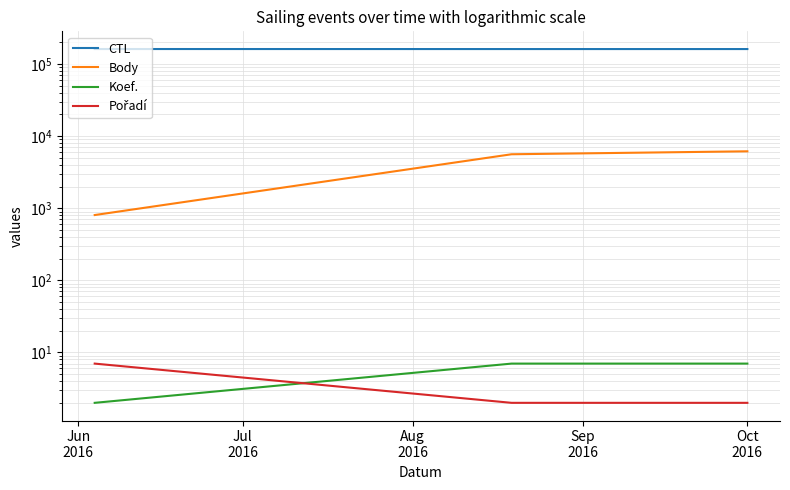

Does the chart have visible grid lines?

Yes